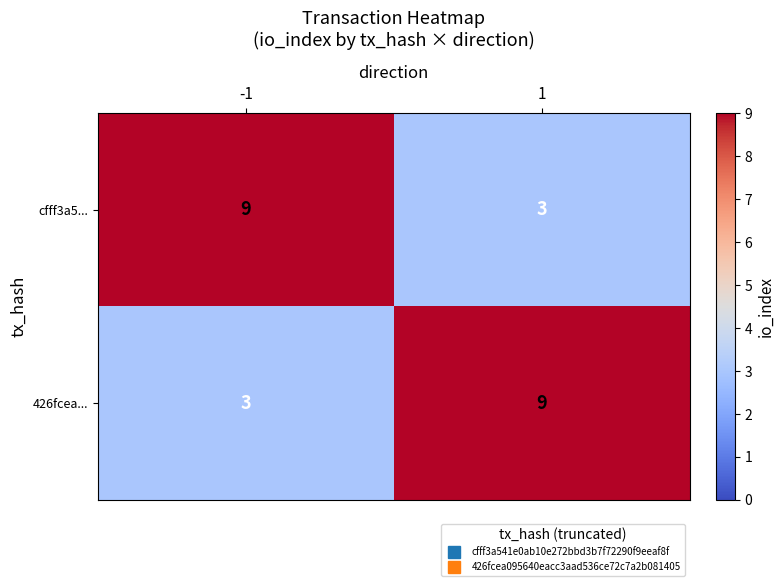

Rank the series at 1 from highest to lowest value.

426fcea..., cfff3a5...